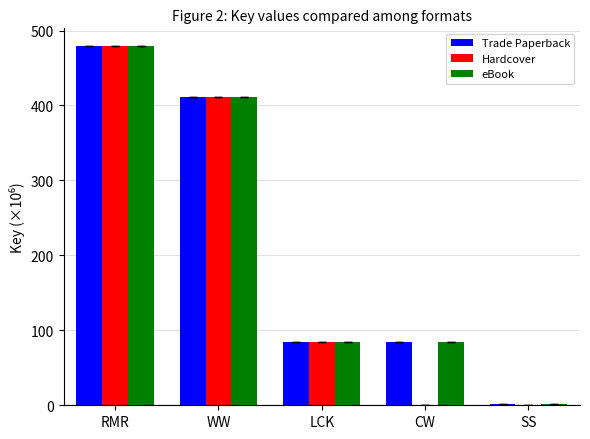

What is the difference between the Trade Paperback values at CW and SS?

83.5